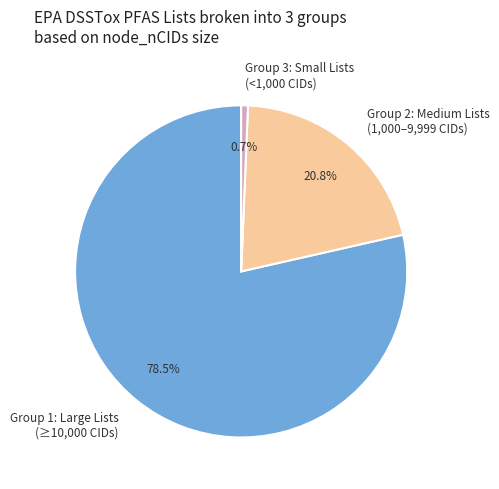

Is there any slice that represents more than half of the pie?

Yes